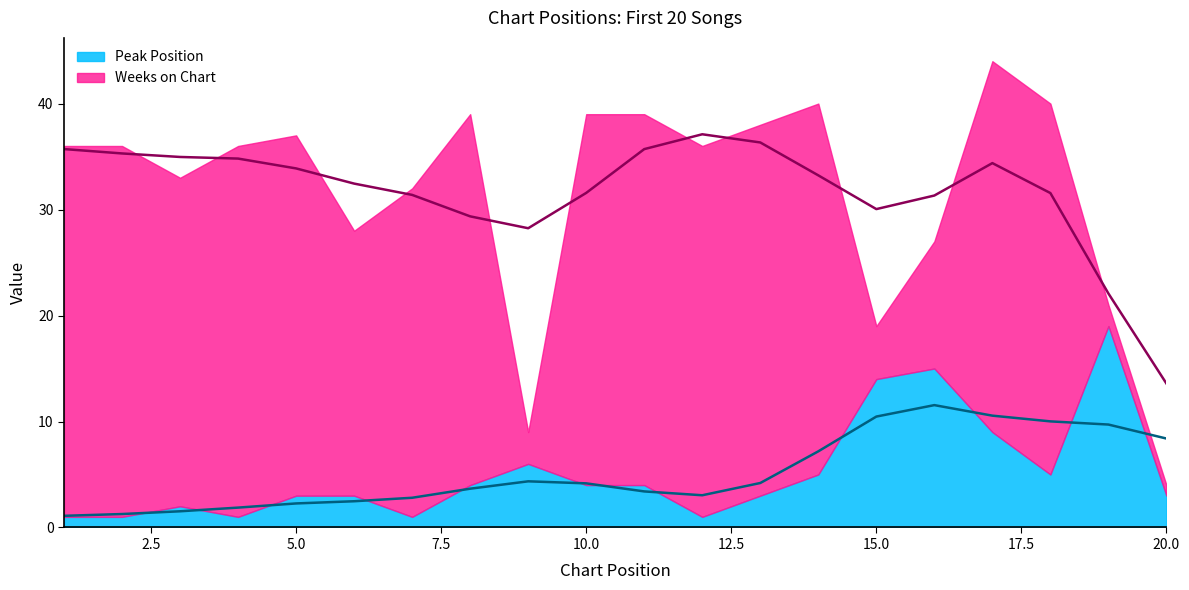

What is the minimum value shown in the chart?

1